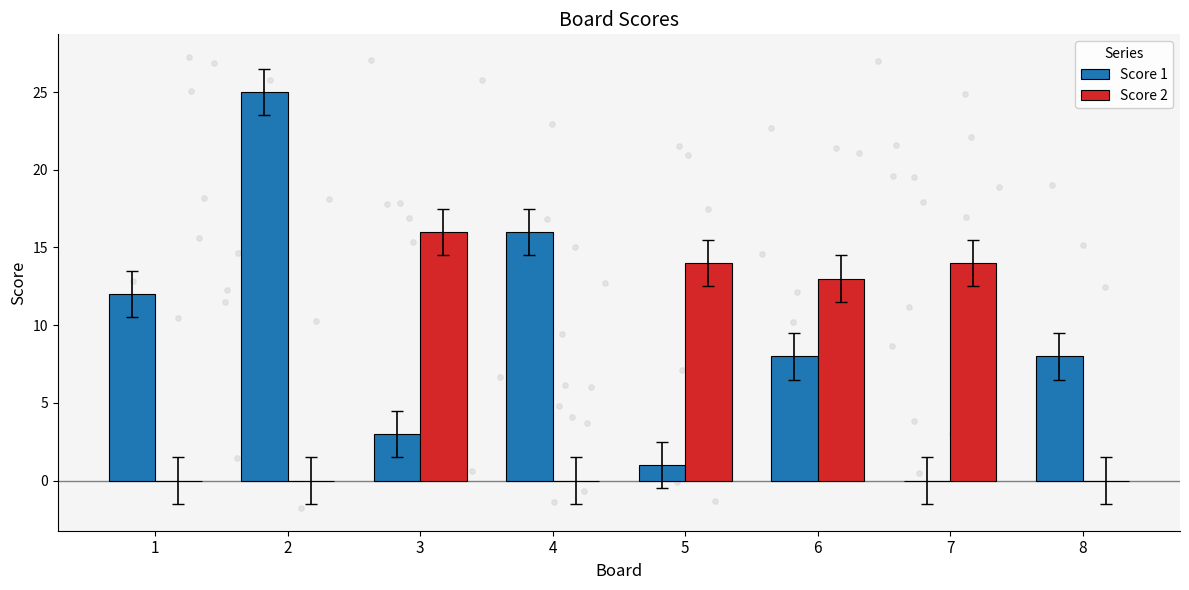

What are all the series names shown in the legend?

Score 1, Score 2